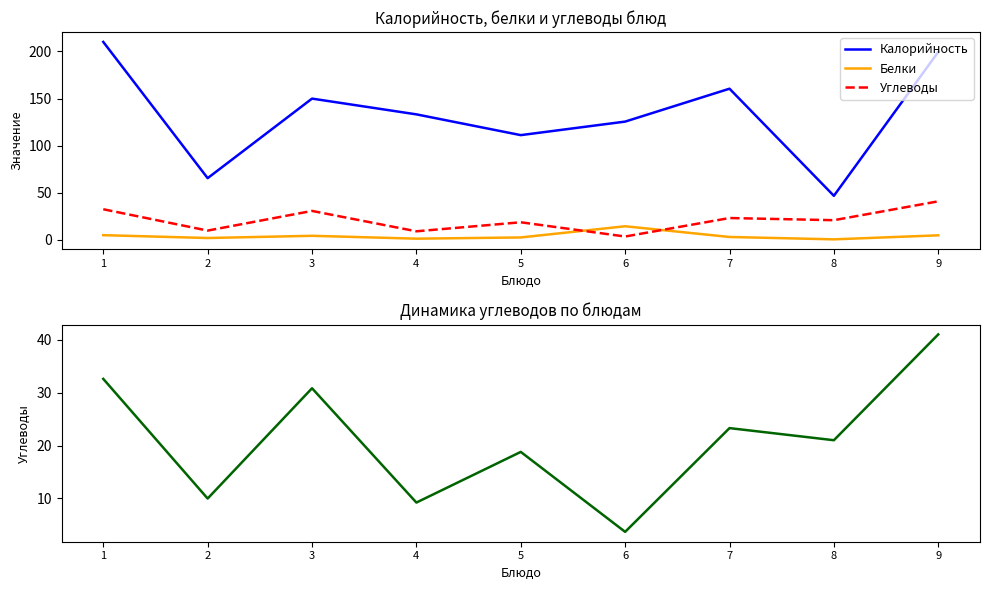

What are all the series names shown in the legend?

Калорийность, Белки, Углеводы